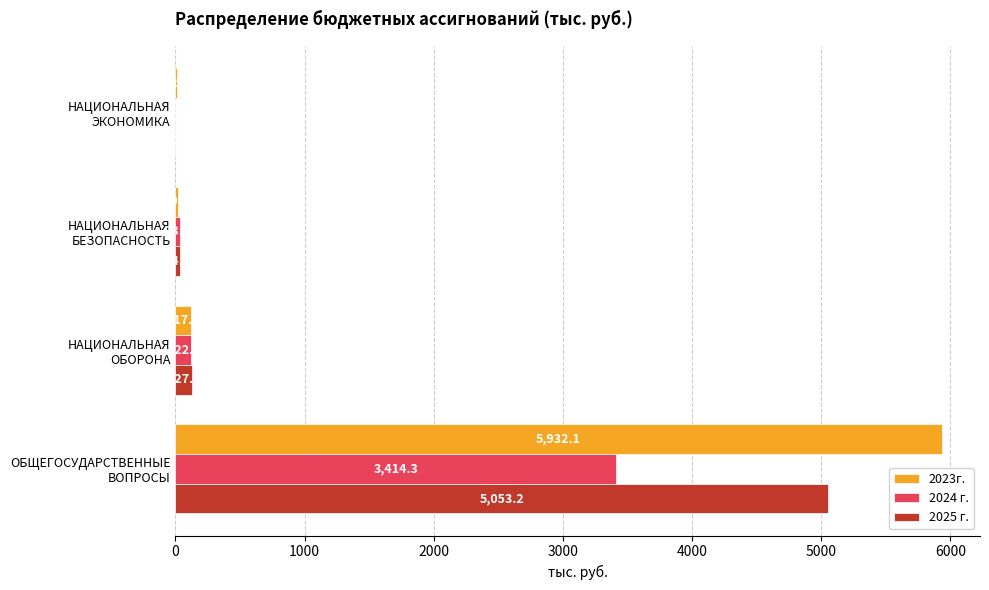

Which series has the largest total across all categories?

2023г.